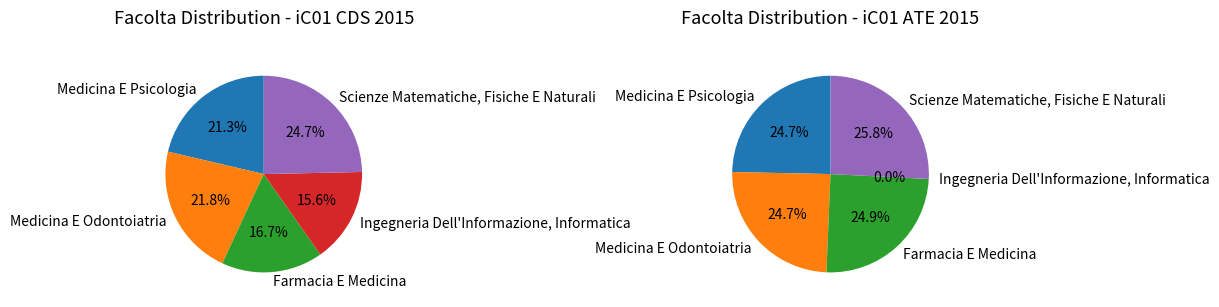

To the nearest percent, what portion does Medicina E Odontoiatria represent?

22%